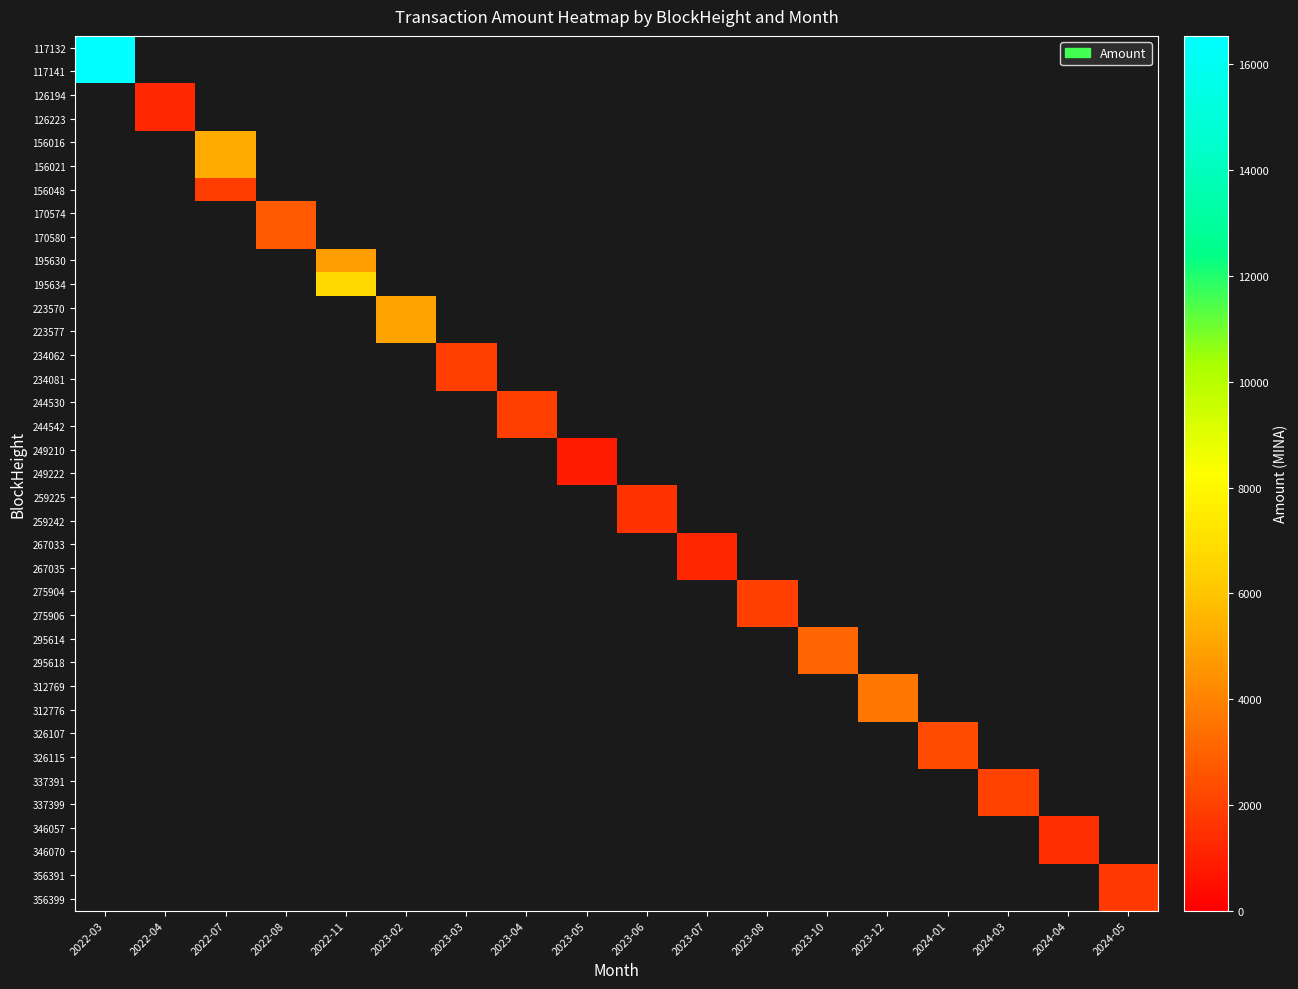

Count the number of categories in the chart.

18